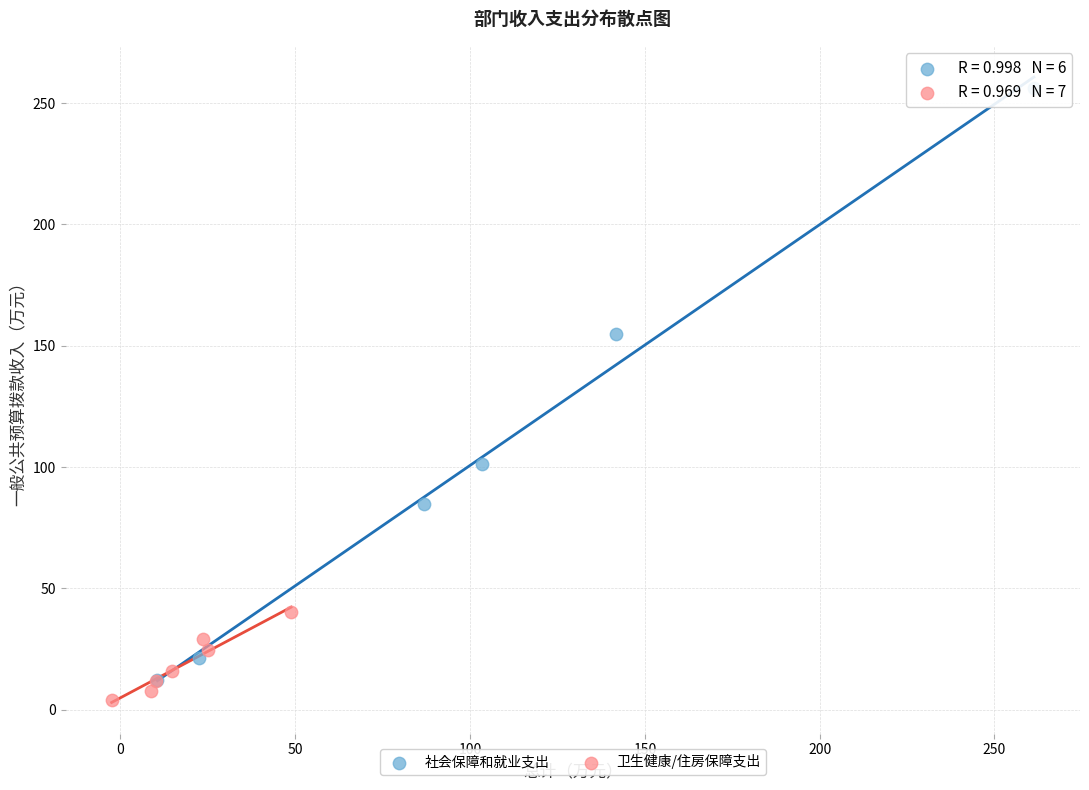

Which series contains the highest Y value?

社会保障和就业支出